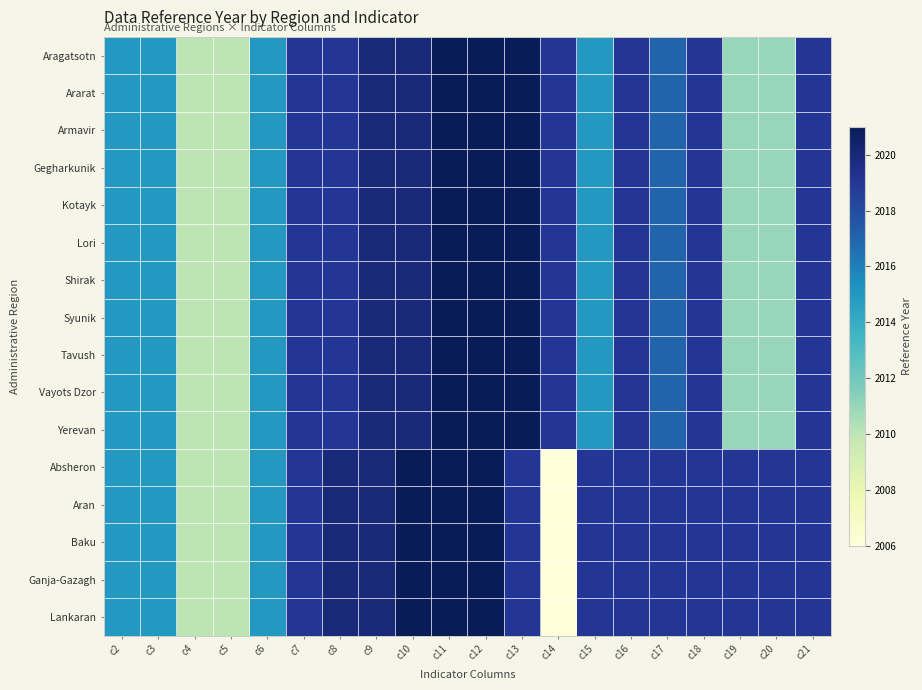

Reading left to right, list all the values displayed in this chart.

Aragatsotn: c2=2015	c3=2015	c4=2010	c5=2010	c6=2015	c7=2019	c8=2019	c9=2020	c10=2020	c11=2021	c12=2021	c13=2021	c14=2019	c15=2015	c16=2019	c17=2017	c18=2019	c19=2011	c20=2011	c21=2019
Ararat: c2=2015	c3=2015	c4=2010	c5=2010	c6=2015	c7=2019	c8=2019	c9=2020	c10=2020	c11=2021	c12=2021	c13=2021	c14=2019	c15=2015	c16=2019	c17=2017	c18=2019	c19=2011	c20=2011	c21=2019
Armavir: c2=2015	c3=2015	c4=2010	c5=2010	c6=2015	c7=2019	c8=2019	c9=2020	c10=2020	c11=2021	c12=2021	c13=2021	c14=2019	c15=2015	c16=2019	c17=2017	c18=2019	c19=2011	c20=2011	c21=2019
Gegharkunik: c2=2015	c3=2015	c4=2010	c5=2010	c6=2015	c7=2019	c8=2019	c9=2020	c10=2020	c11=2021	c12=2021	c13=2021	c14=2019	c15=2015	c16=2019	c17=2017	c18=2019	c19=2011	c20=2011	c21=2019
Kotayk: c2=2015	c3=2015	c4=2010	c5=2010	c6=2015	c7=2019	c8=2019	c9=2020	c10=2020	c11=2021	c12=2021	c13=2021	c14=2019	c15=2015	c16=2019	c17=2017	c18=2019	c19=2011	c20=2011	c21=2019
Lori: c2=2015	c3=2015	c4=2010	c5=2010	c6=2015	c7=2019	c8=2019	c9=2020	c10=2020	c11=2021	c12=2021	c13=2021	c14=2019	c15=2015	c16=2019	c17=2017	c18=2019	c19=2011	c20=2011	c21=2019
Shirak: c2=2015	c3=2015	c4=2010	c5=2010	c6=2015	c7=2019	c8=2019	c9=2020	c10=2020	c11=2021	c12=2021	c13=2021	c14=2019	c15=2015	c16=2019	c17=2017	c18=2019	c19=2011	c20=2011	c21=2019
Syunik: c2=2015	c3=2015	c4=2010	c5=2010	c6=2015	c7=2019	c8=2019	c9=2020	c10=2020	c11=2021	c12=2021	c13=2021	c14=2019	c15=2015	c16=2019	c17=2017	c18=2019	c19=2011	c20=2011	c21=2019
Tavush: c2=2015	c3=2015	c4=2010	c5=2010	c6=2015	c7=2019	c8=2019	c9=2020	c10=2020	c11=2021	c12=2021	c13=2021	c14=2019	c15=2015	c16=2019	c17=2017	c18=2019	c19=2011	c20=2011	c21=2019
Vayots Dzor: c2=2015	c3=2015	c4=2010	c5=2010	c6=2015	c7=2019	c8=2019	c9=2020	c10=2020	c11=2021	c12=2021	c13=2021	c14=2019	c15=2015	c16=2019	c17=2017	c18=2019	c19=2011	c20=2011	c21=2019
Yerevan: c2=2015	c3=2015	c4=2010	c5=2010	c6=2015	c7=2019	c8=2019	c9=2020	c10=2020	c11=2021	c12=2021	c13=2021	c14=2019	c15=2015	c16=2019	c17=2017	c18=2019	c19=2011	c20=2011	c21=2019
Absheron: c2=2015	c3=2015	c4=2010	c5=2010	c6=2015	c7=2019	c8=2020	c9=2020	c10=2021	c11=2021	c12=2021	c13=2019	c14=2006	c15=2019	c16=2019	c17=2019	c18=2019	c19=2019	c20=2019	c21=2019
Aran: c2=2015	c3=2015	c4=2010	c5=2010	c6=2015	c7=2019	c8=2020	c9=2020	c10=2021	c11=2021	c12=2021	c13=2019	c14=2006	c15=2019	c16=2019	c17=2019	c18=2019	c19=2019	c20=2019	c21=2019
Baku: c2=2015	c3=2015	c4=2010	c5=2010	c6=2015	c7=2019	c8=2020	c9=2020	c10=2021	c11=2021	c12=2021	c13=2019	c14=2006	c15=2019	c16=2019	c17=2019	c18=2019	c19=2019	c20=2019	c21=2019
Ganja-Gazagh: c2=2015	c3=2015	c4=2010	c5=2010	c6=2015	c7=2019	c8=2020	c9=2020	c10=2021	c11=2021	c12=2021	c13=2019	c14=2006	c15=2019	c16=2019	c17=2019	c18=2019	c19=2019	c20=2019	c21=2019
Lankaran: c2=2015	c3=2015	c4=2010	c5=2010	c6=2015	c7=2019	c8=2020	c9=2020	c10=2021	c11=2021	c12=2021	c13=2019	c14=2006	c15=2019	c16=2019	c17=2019	c18=2019	c19=2019	c20=2019	c21=2019